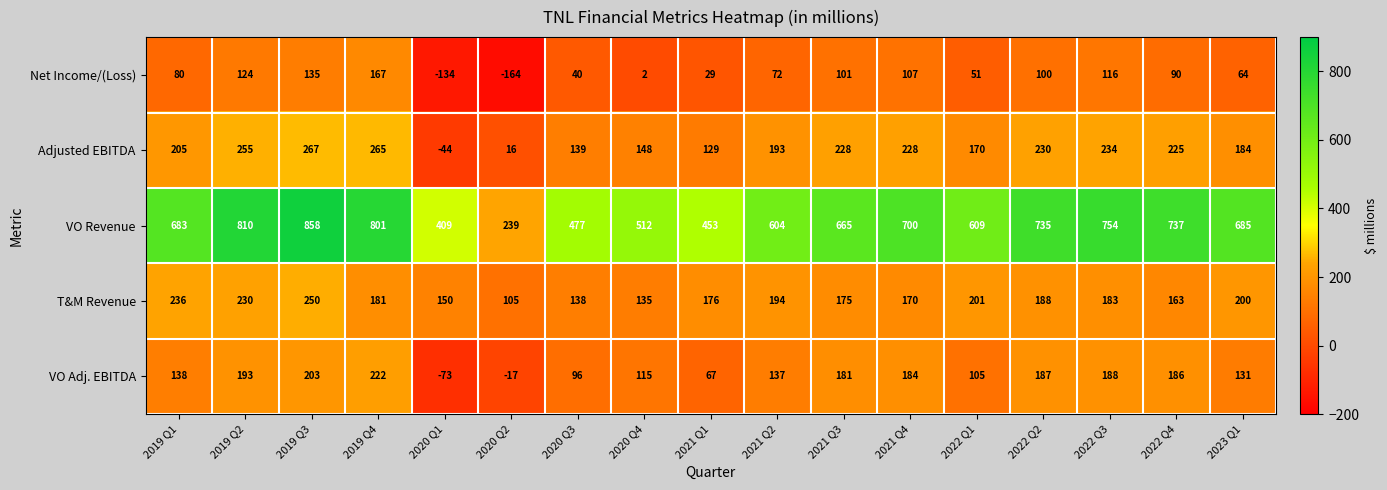

True or false: T&M Revenue has a value of 170 at 2021 Q4.

True